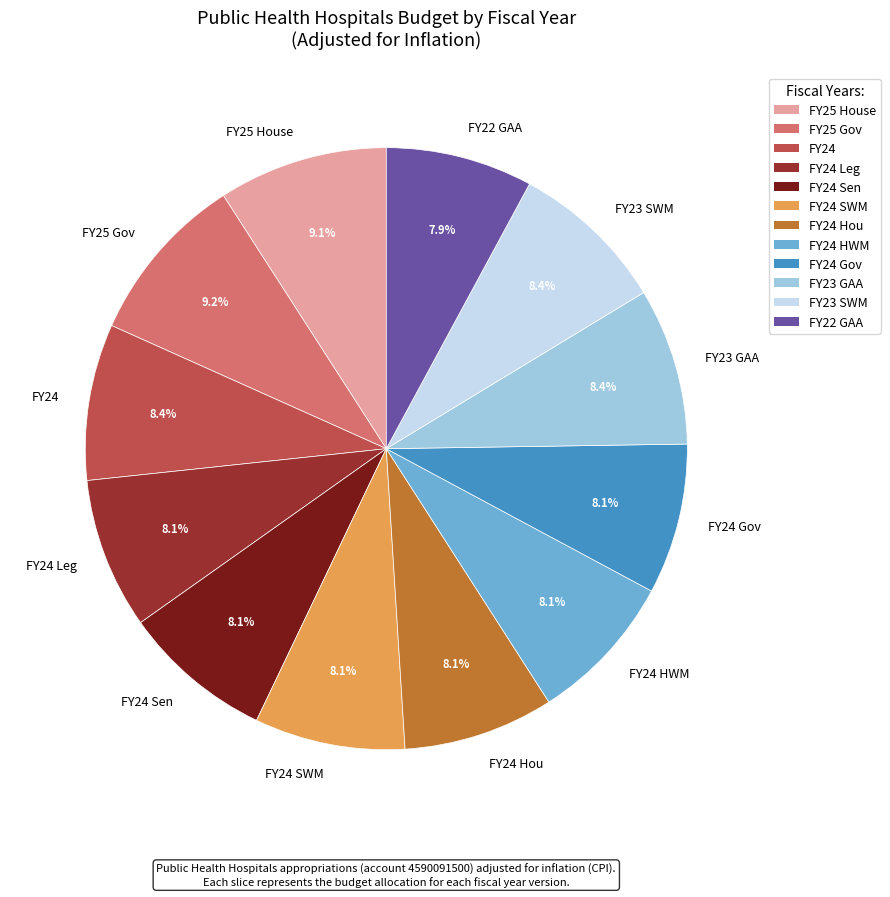

What percentage is NOT represented by FY23 GAA?

91.6%